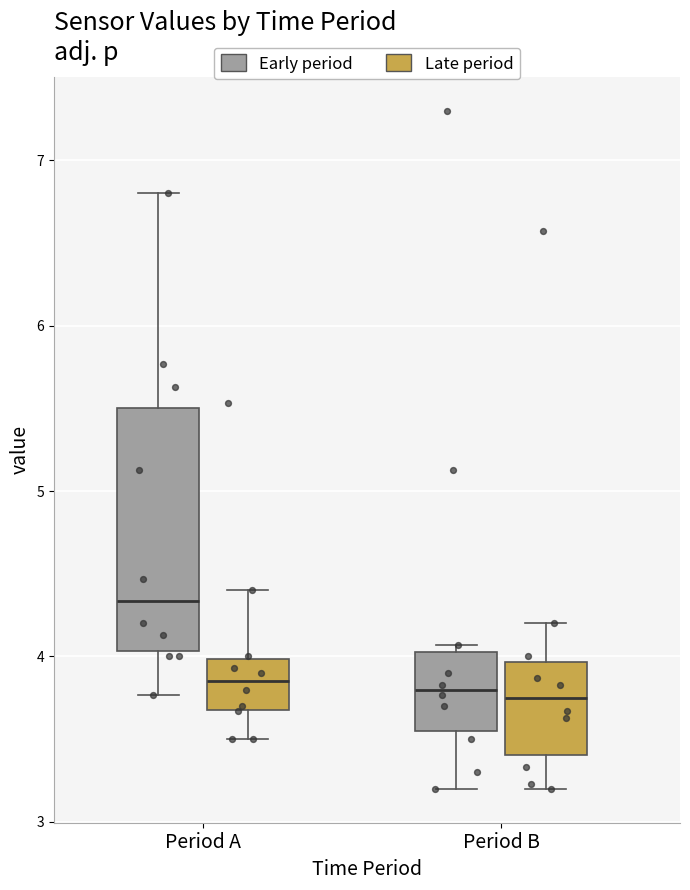

Which box has the highest median line?

Period A (Early period)